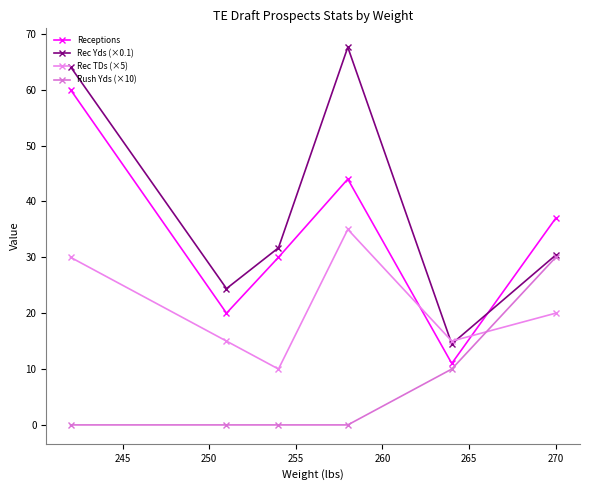

How many lines are shown in the chart?

4